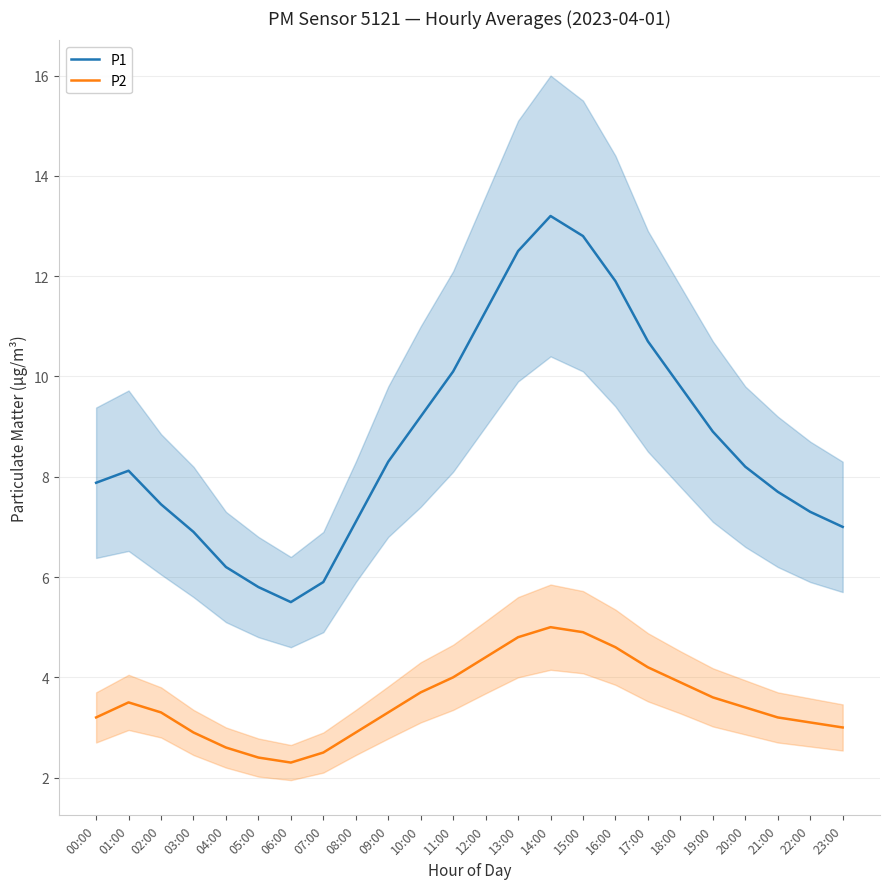

Reading left to right, what are all the values shown in this chart?

P1: 7.9	8.1	7.5	6.9	6.2	5.8	5.5	5.9	7.1	8.3	9.2	10.1	11.3	12.5	13.2	12.8	11.9	10.7	9.8	8.9	8.2	7.7	7.3	7.0
P2: 3.2	3.5	3.3	2.9	2.6	2.4	2.3	2.5	2.9	3.3	3.7	4.0	4.4	4.8	5.0	4.9	4.6	4.2	3.9	3.6	3.4	3.2	3.1	3.0